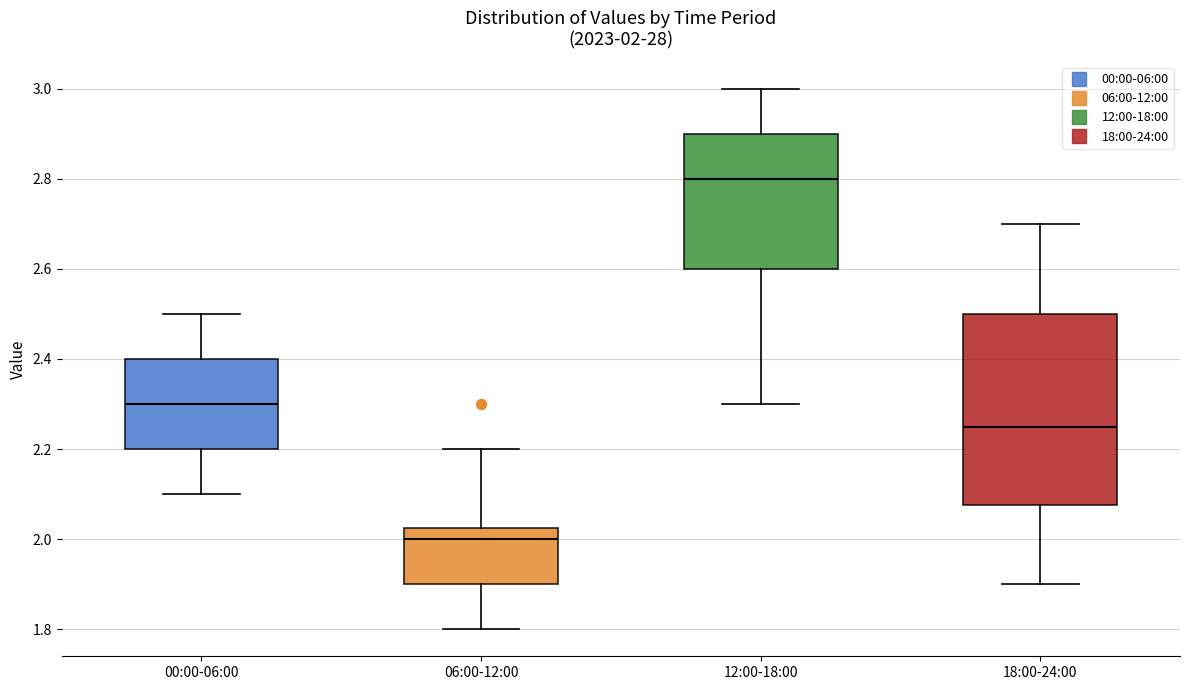

Which box has the highest median line?

12:00-18:00